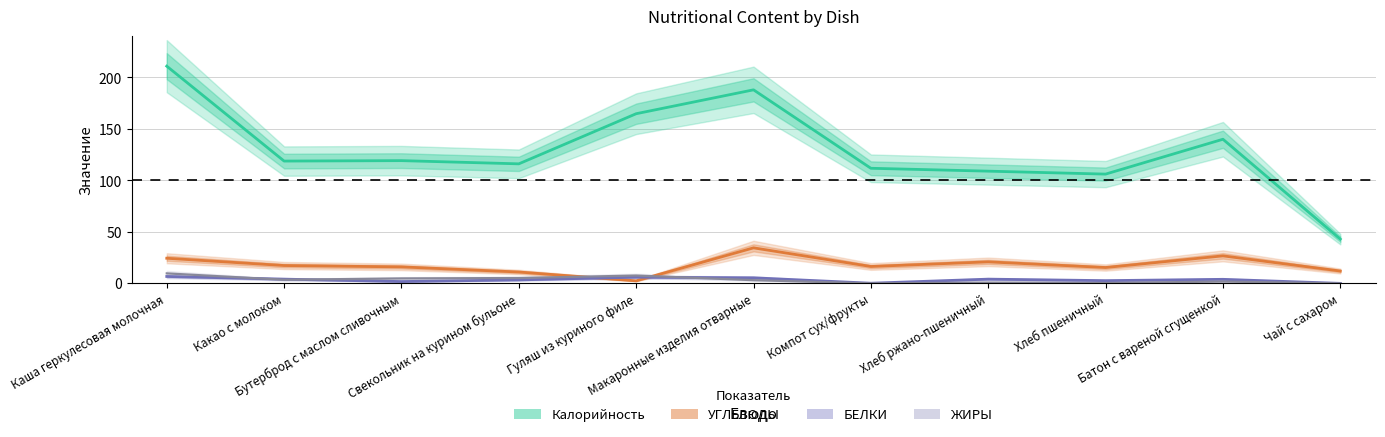

What is the average value of the БЕЛКИ series?

3.5